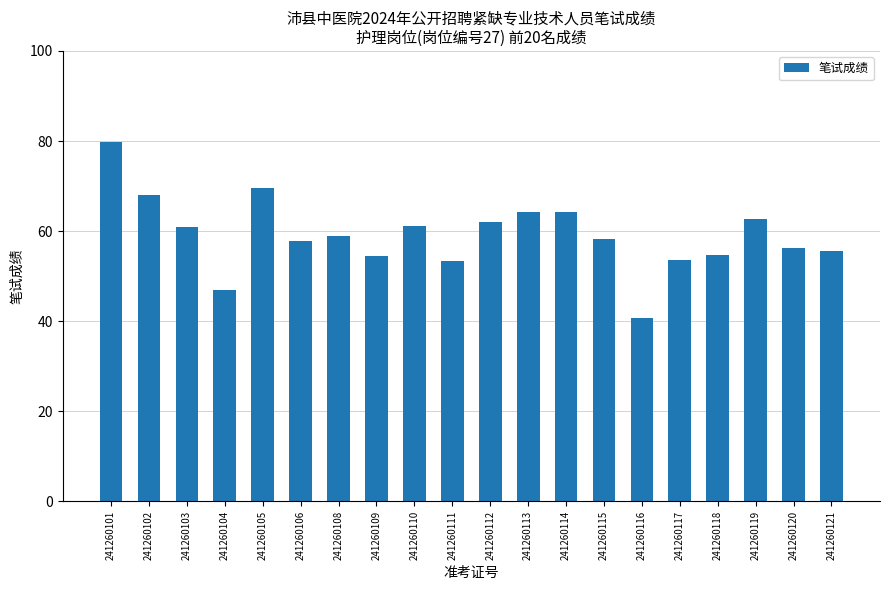

Which has a higher value, 241260116 or 241260109?

241260109